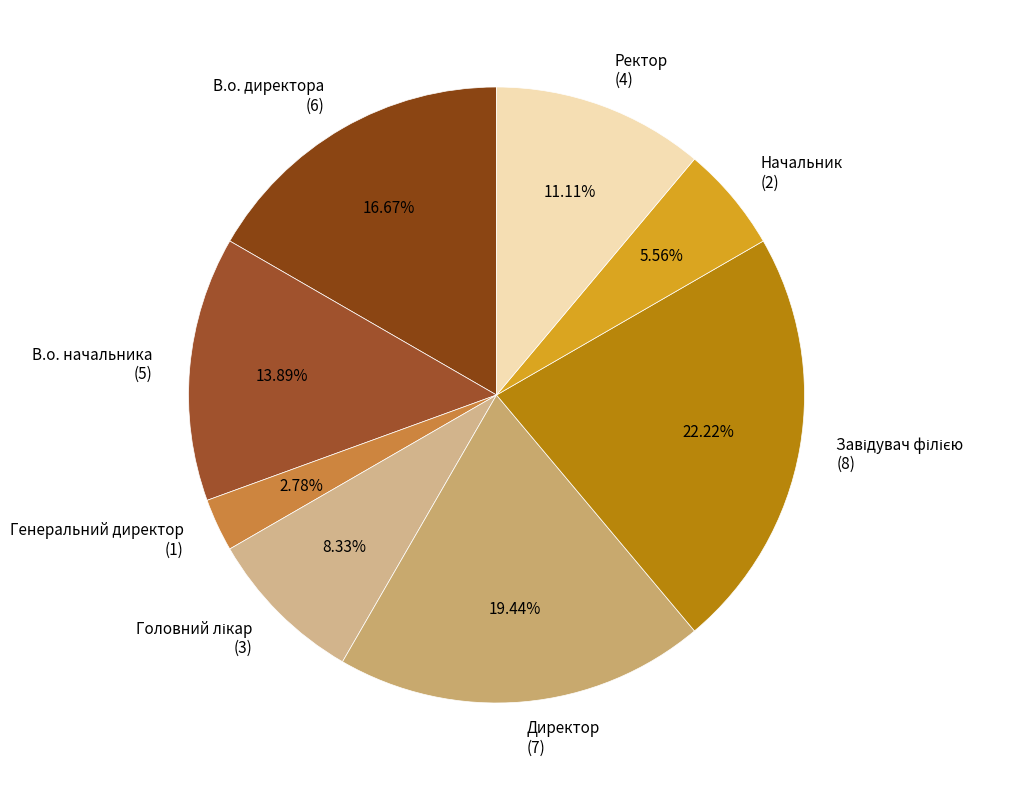

Which has a higher value, Директор (7) or Начальник (2)?

Директор (7)